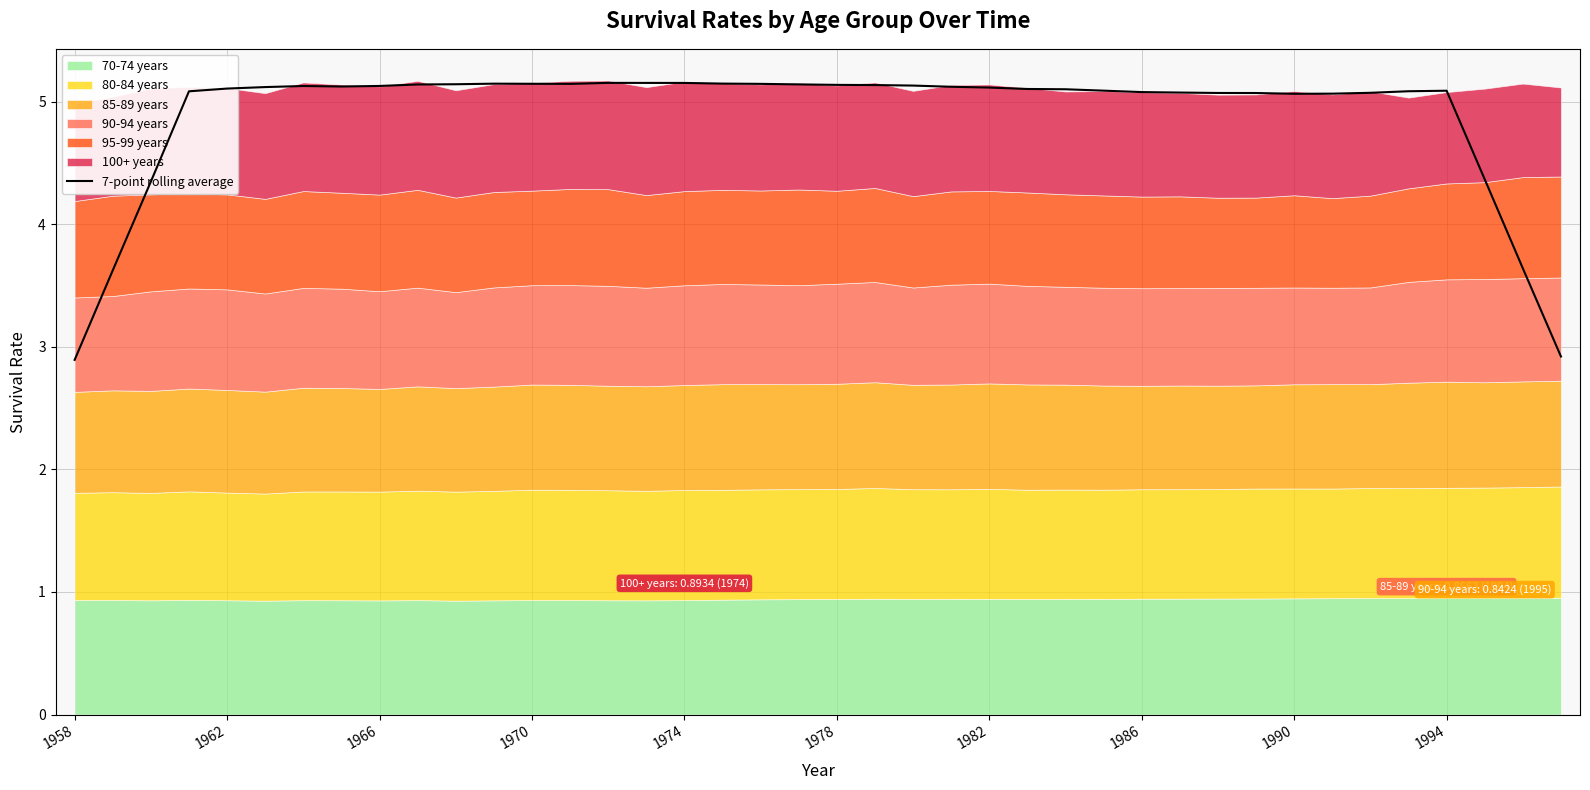

At which label is the value closest to 4?

1966